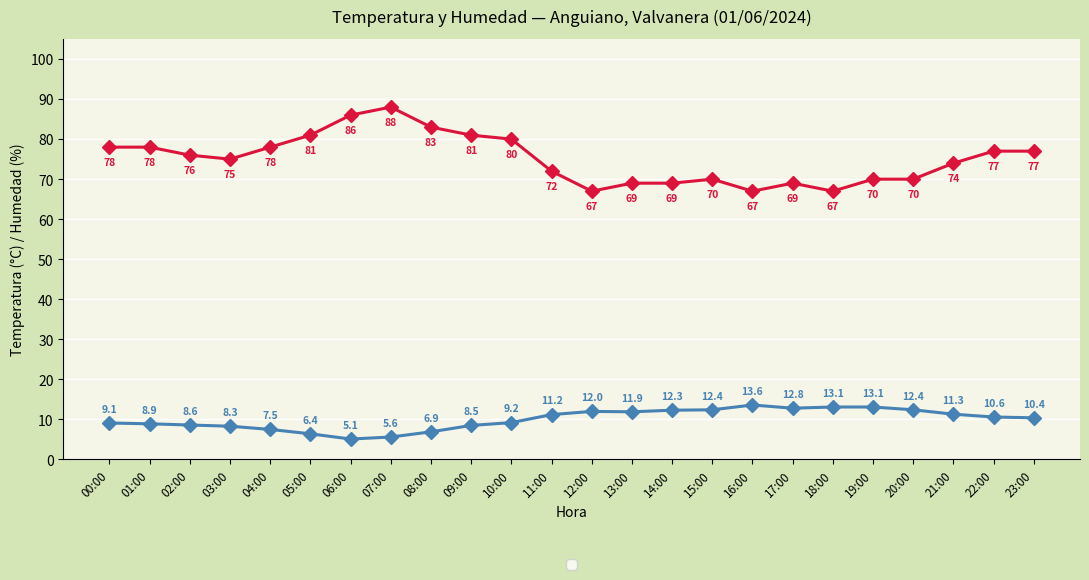

Count the number of data series in this chart.

2